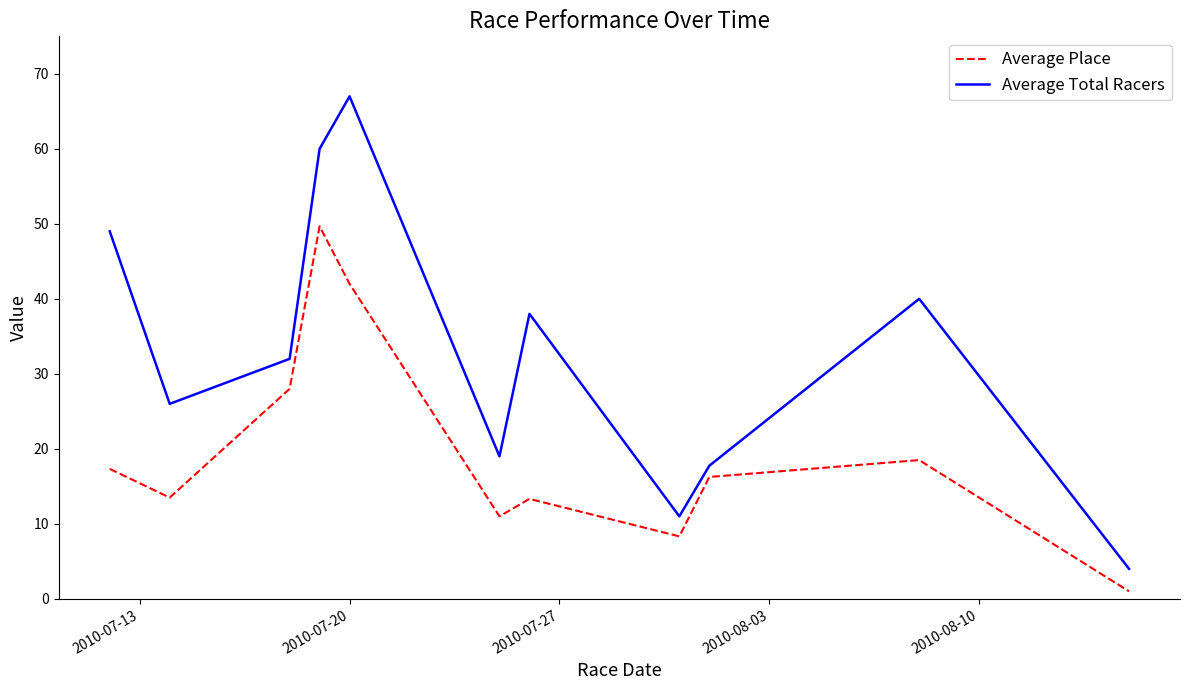

Rank the series by their average value, from highest to lowest.

Average Total Racers, Average Place